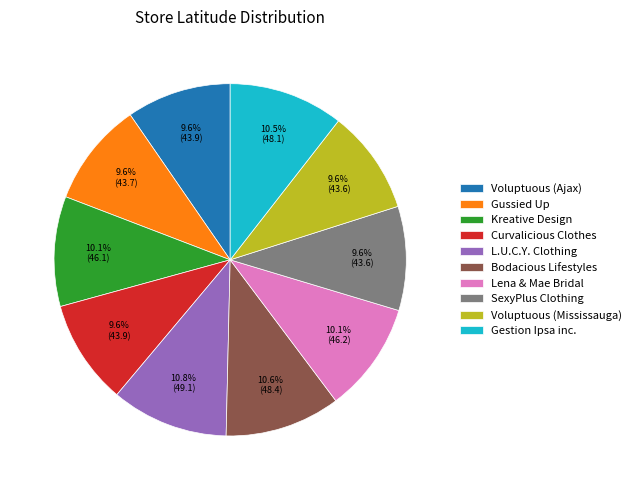

Combined, what portion of the pie is SexyPlus Clothing and Kreative Design?

19.7%